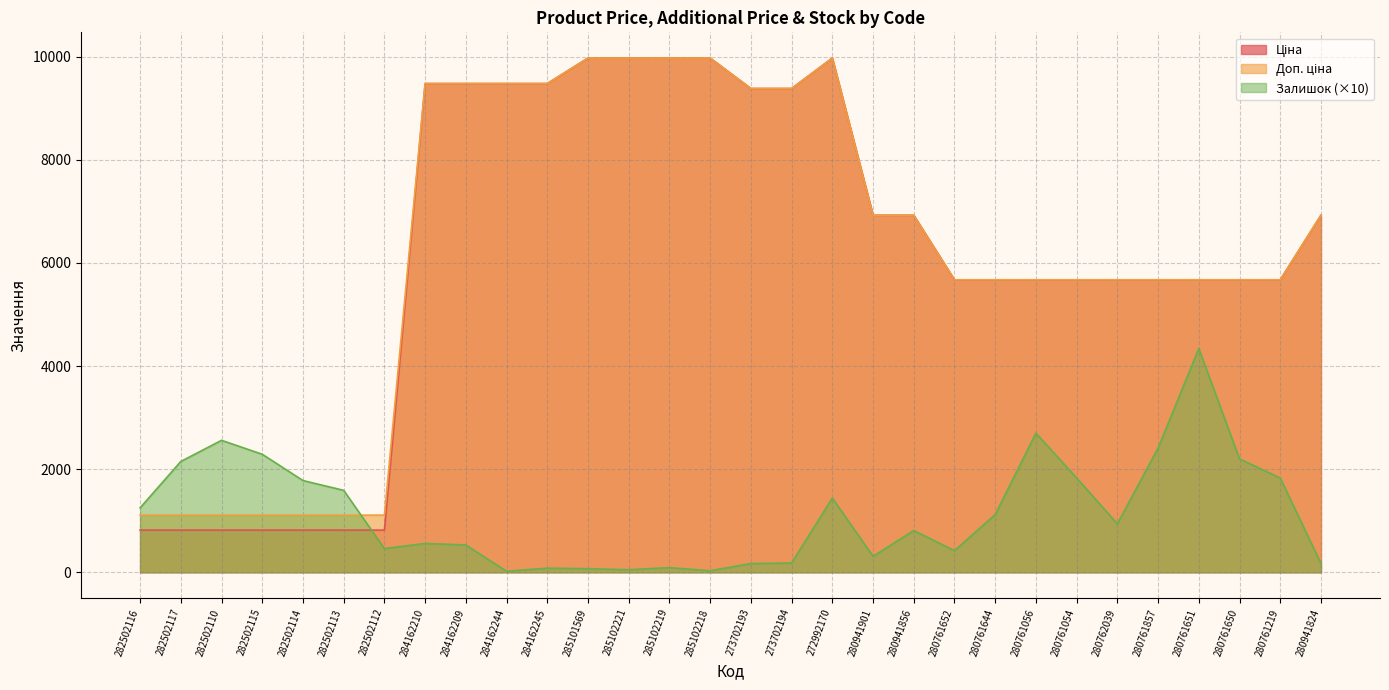

Which series changed the most between 282502112 and 285101569?

Ціна